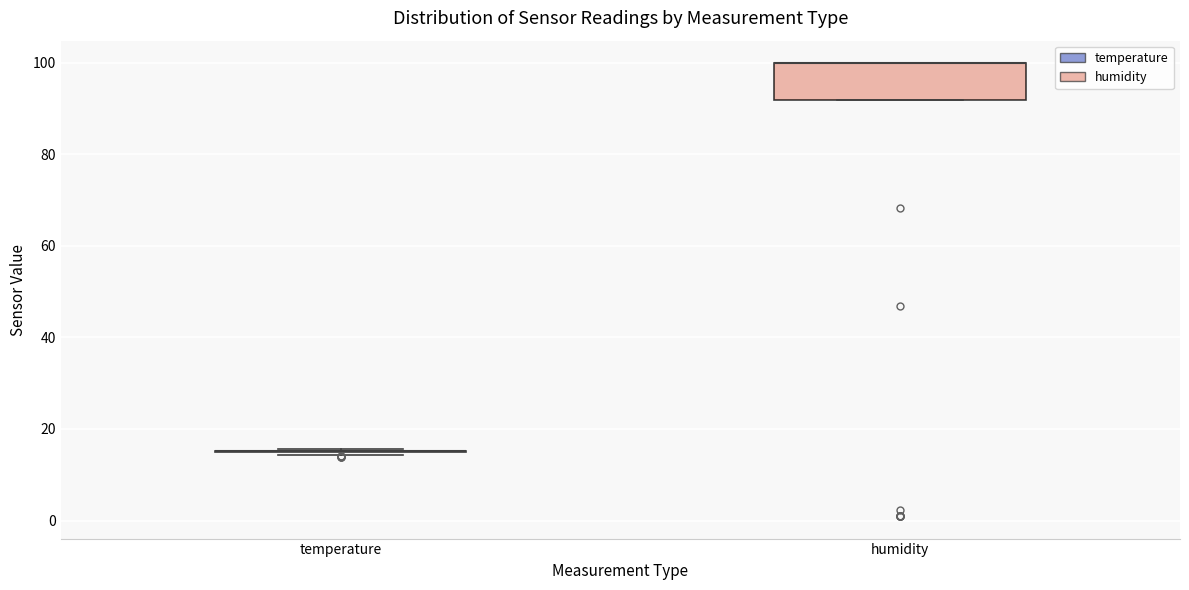

Which box is the tallest, from its lower edge to its upper edge?

humidity